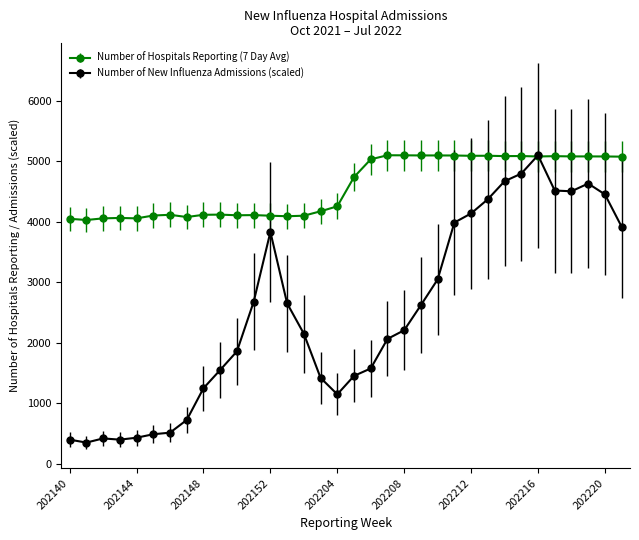

What is the value of the Number of New Influenza Admissions (scaled) point at the 24th from the left?

3989.6